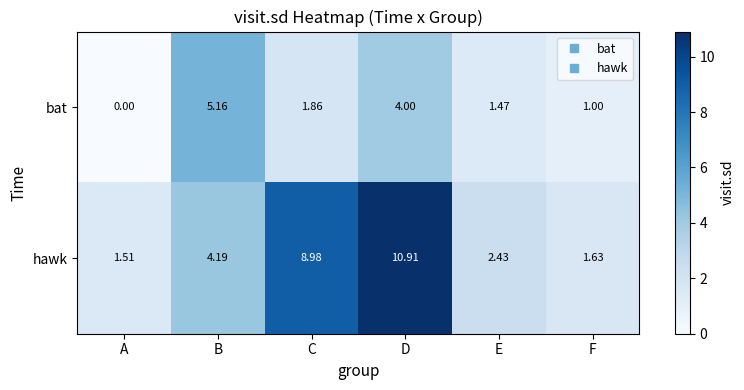

Which series has the largest total across all categories?

hawk